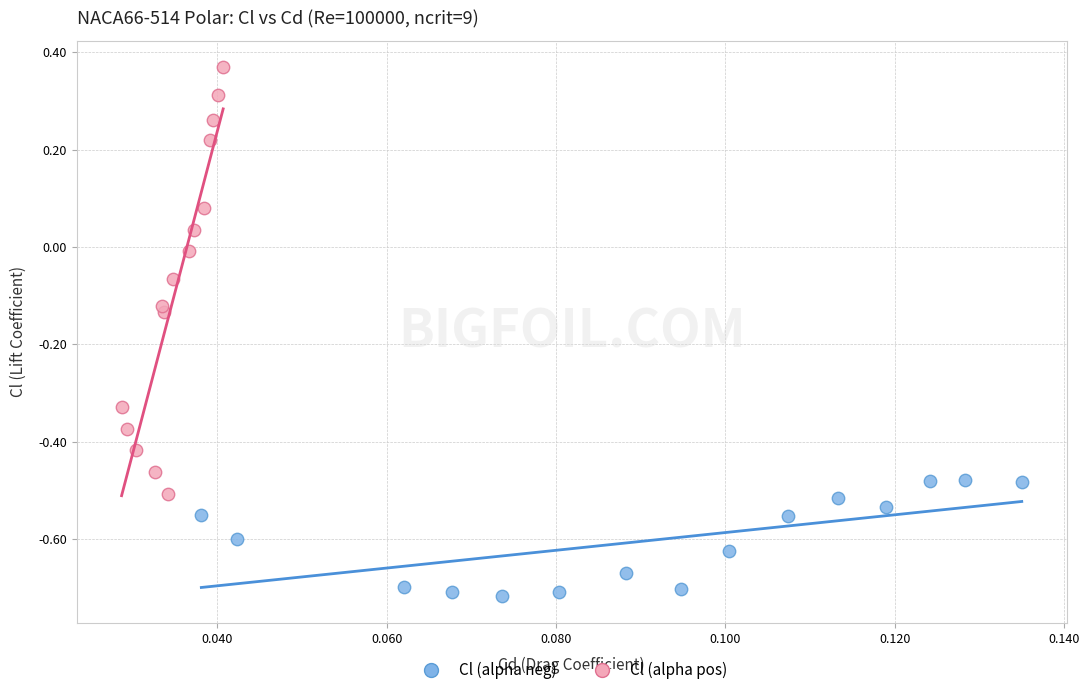

Which series contains the lowest Y value?

Cl (alpha neg)